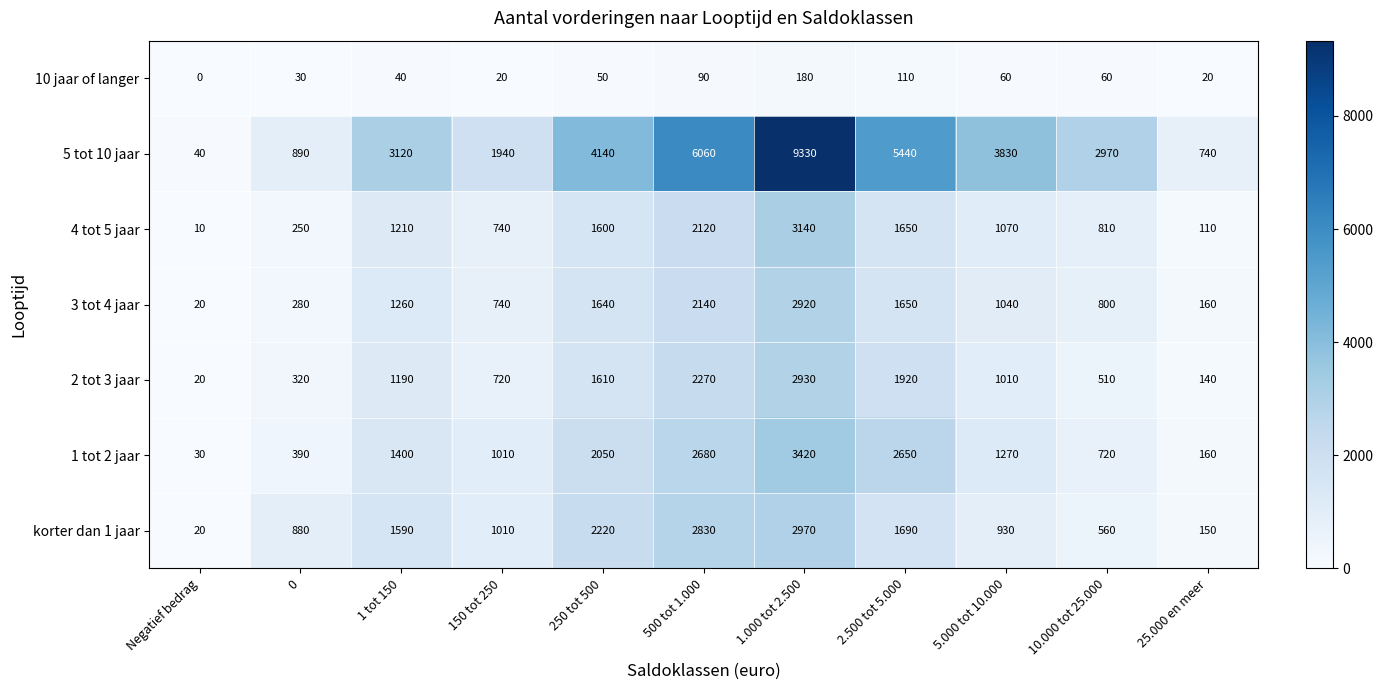

At which category is the sum across all series the highest?

1.000 tot 2.500